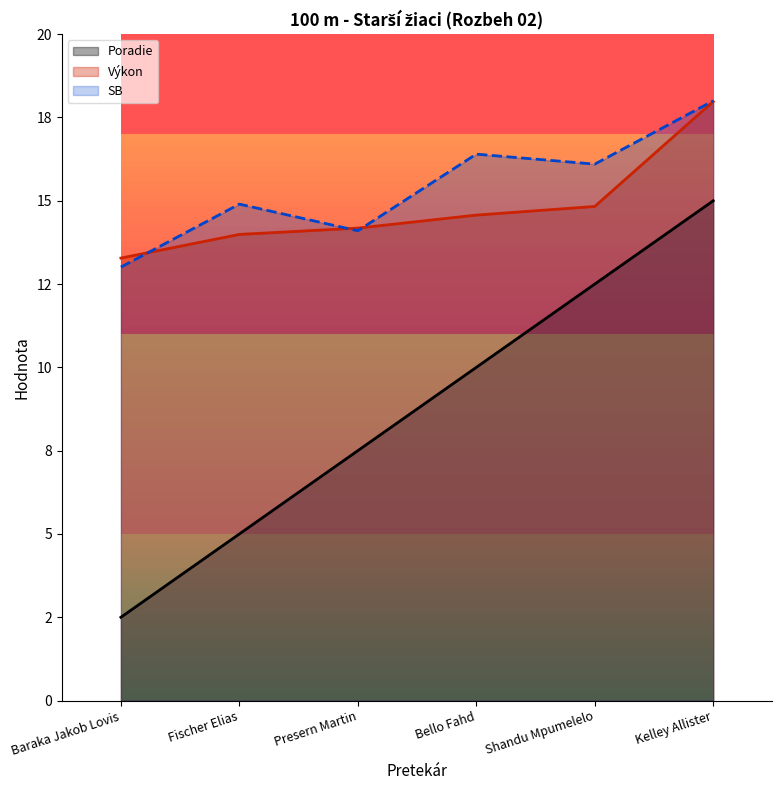

Which category has the highest value across all series?

Kelley Allister